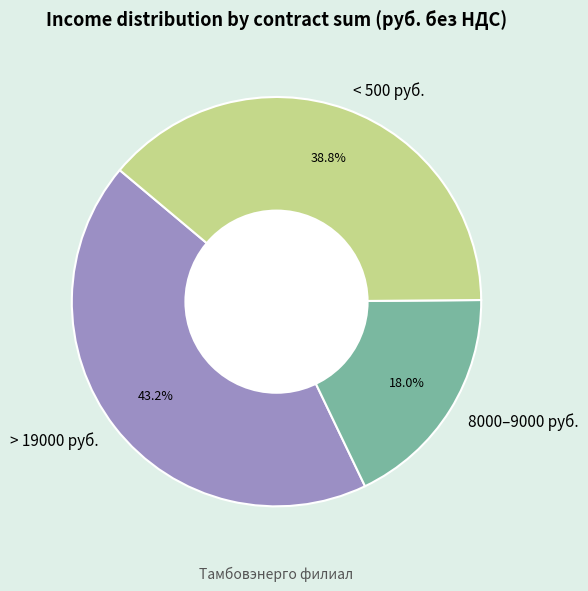

Which slice is the smallest?

8000–9000 руб.